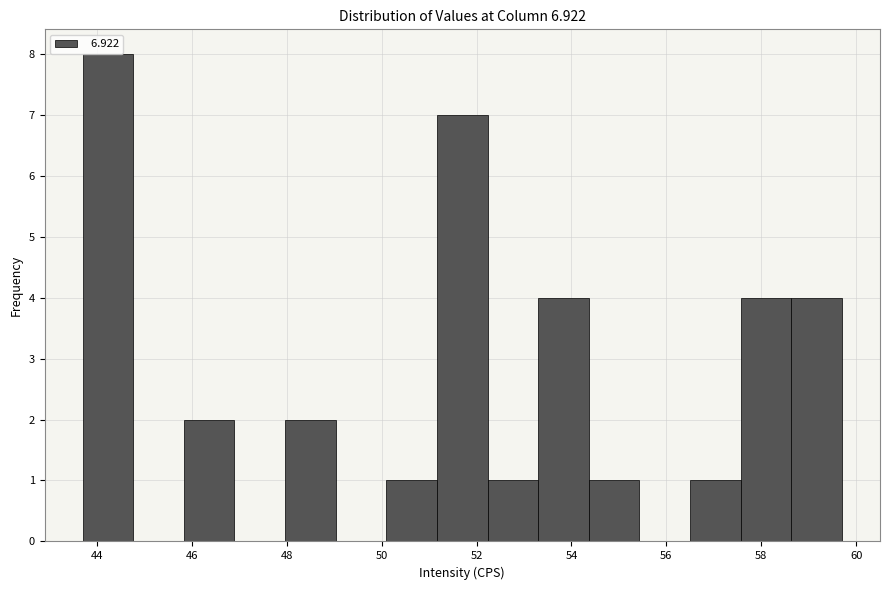

How tall is the bar that spans 43.8 to 44.8 on the x-axis? Neither the bar edges nor the heights are printed on the chart, so give them approximately, as read against the axes.

8